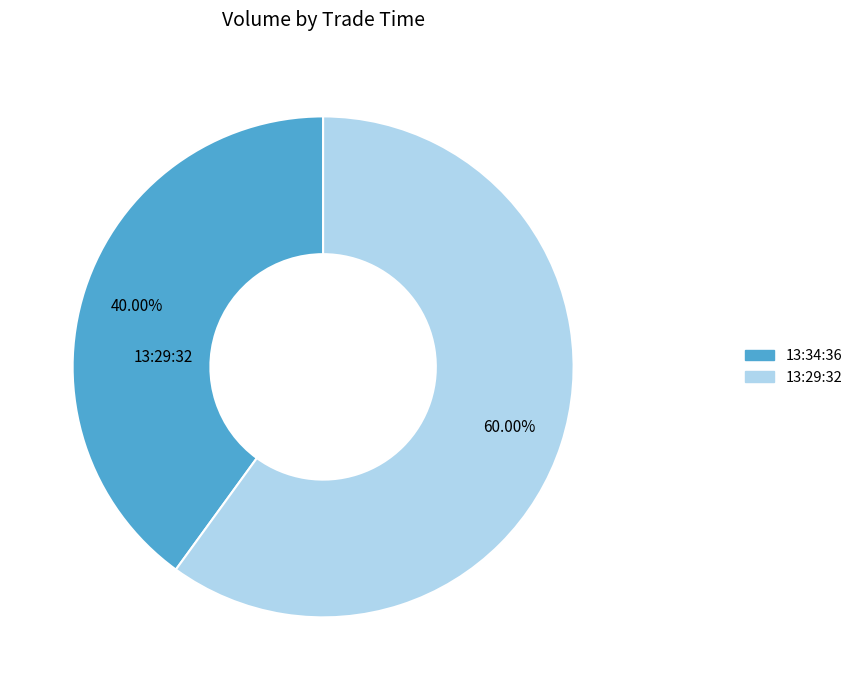

What is the largest slice in the pie chart?

13:29:32